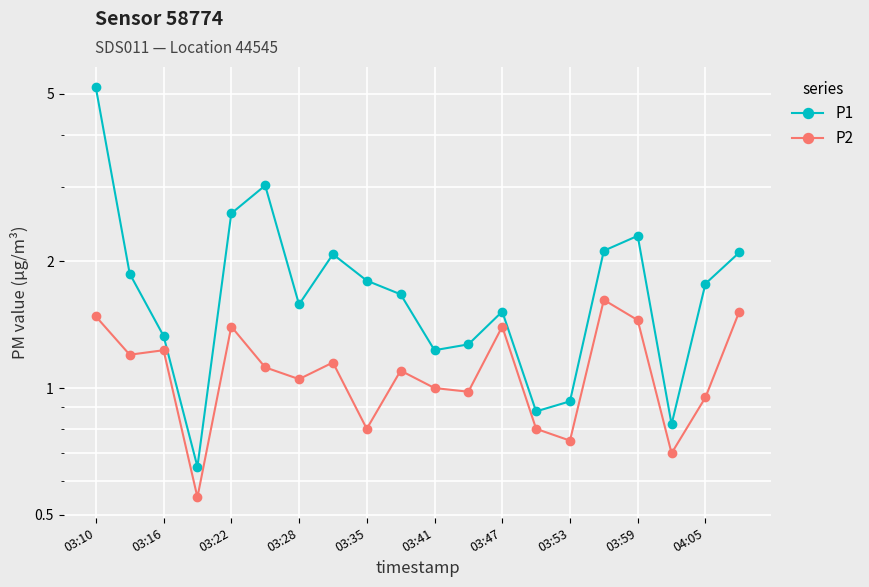

What is the value of the P1 point at the 13th from the left?

1.5